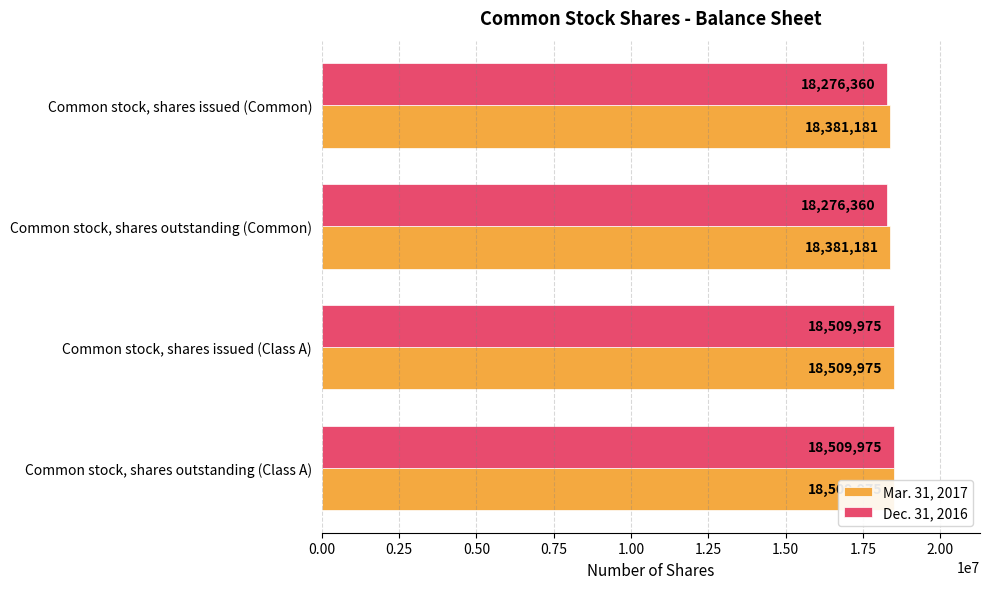

What is the sum of all Dec. 31, 2016 values?

73572670